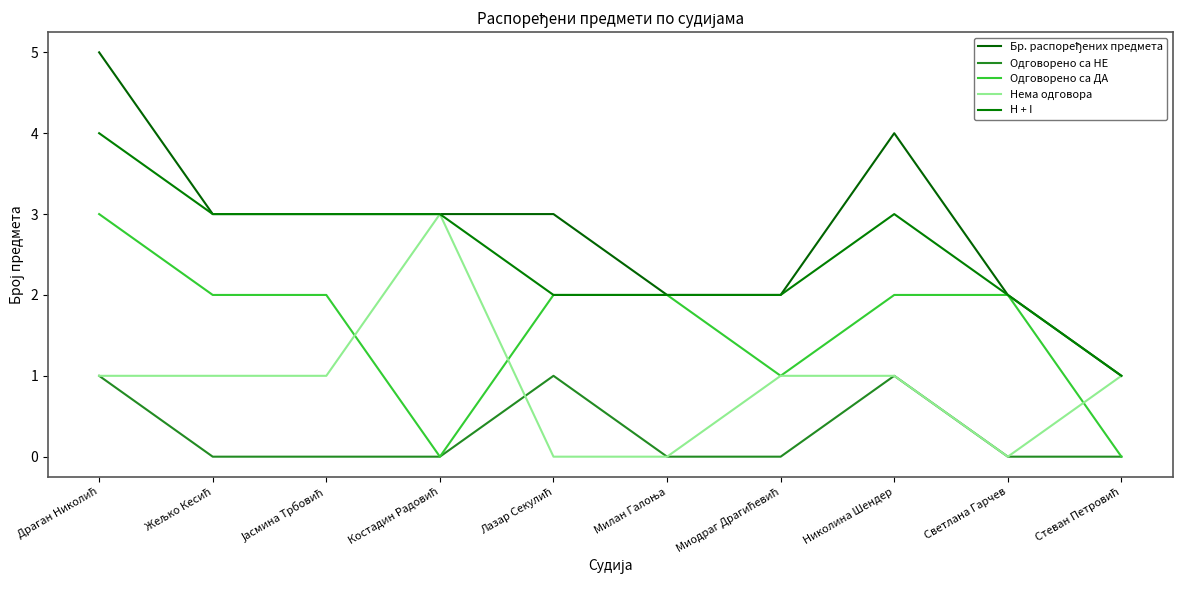

Between Костадин Радовић and Миодраг Драгићевић, which series saw the biggest shift?

Нема одговора